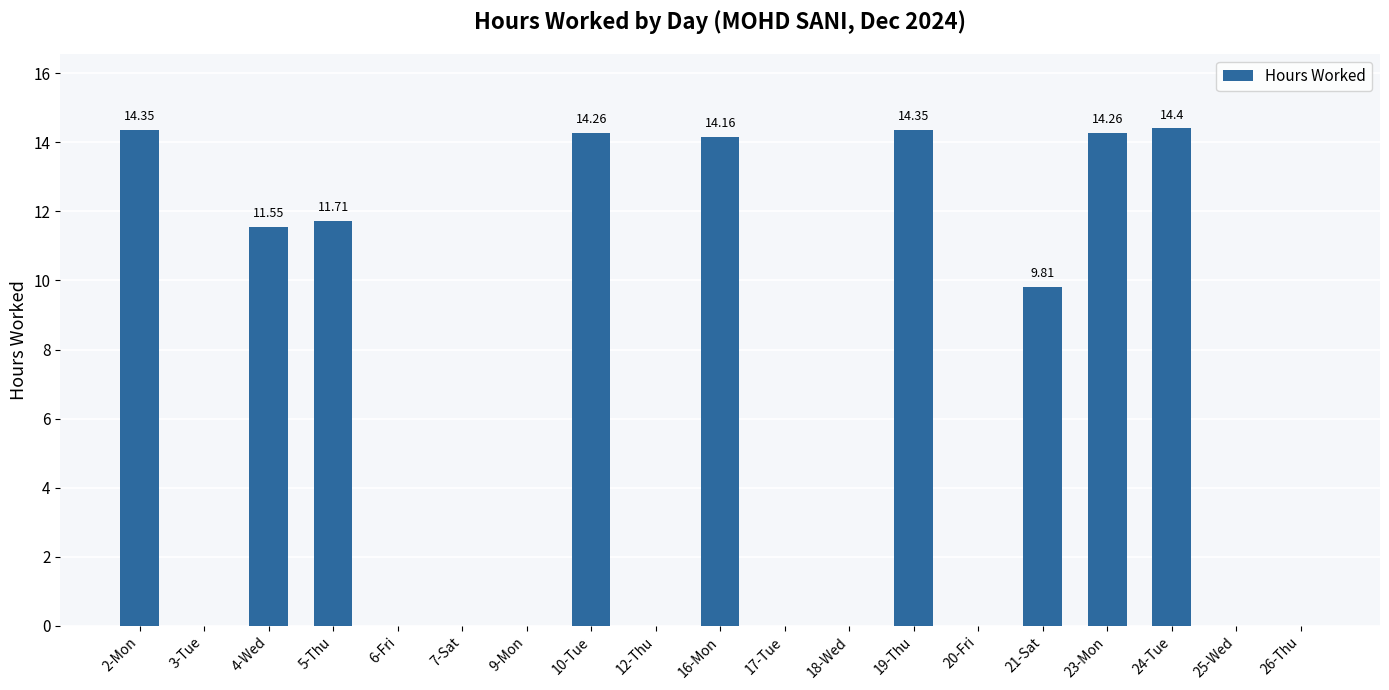

Count the number of categories in the chart.

19